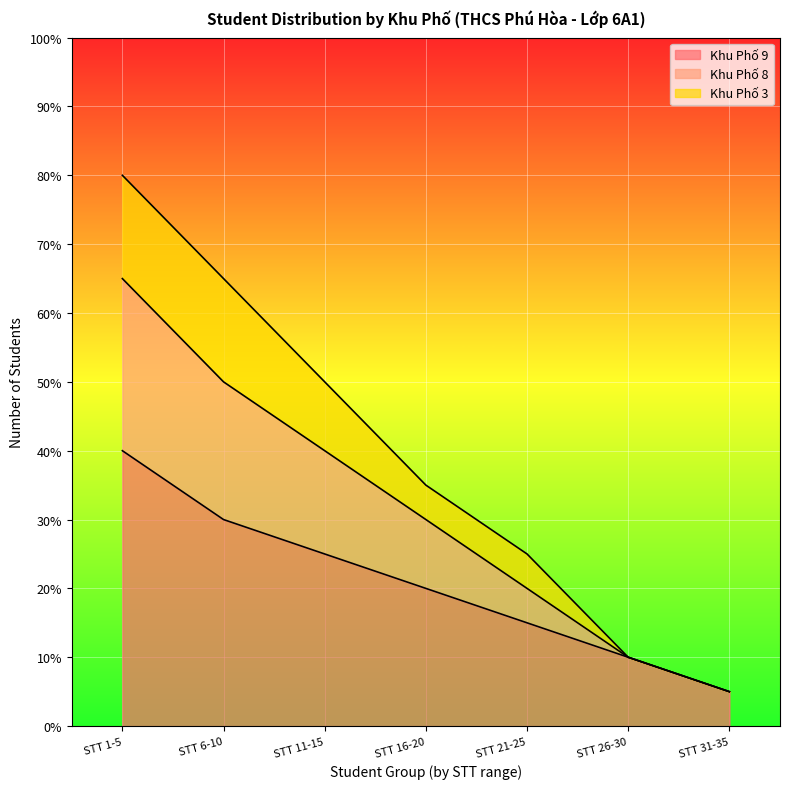

At which category is the sum across all series the highest?

STT 1-5